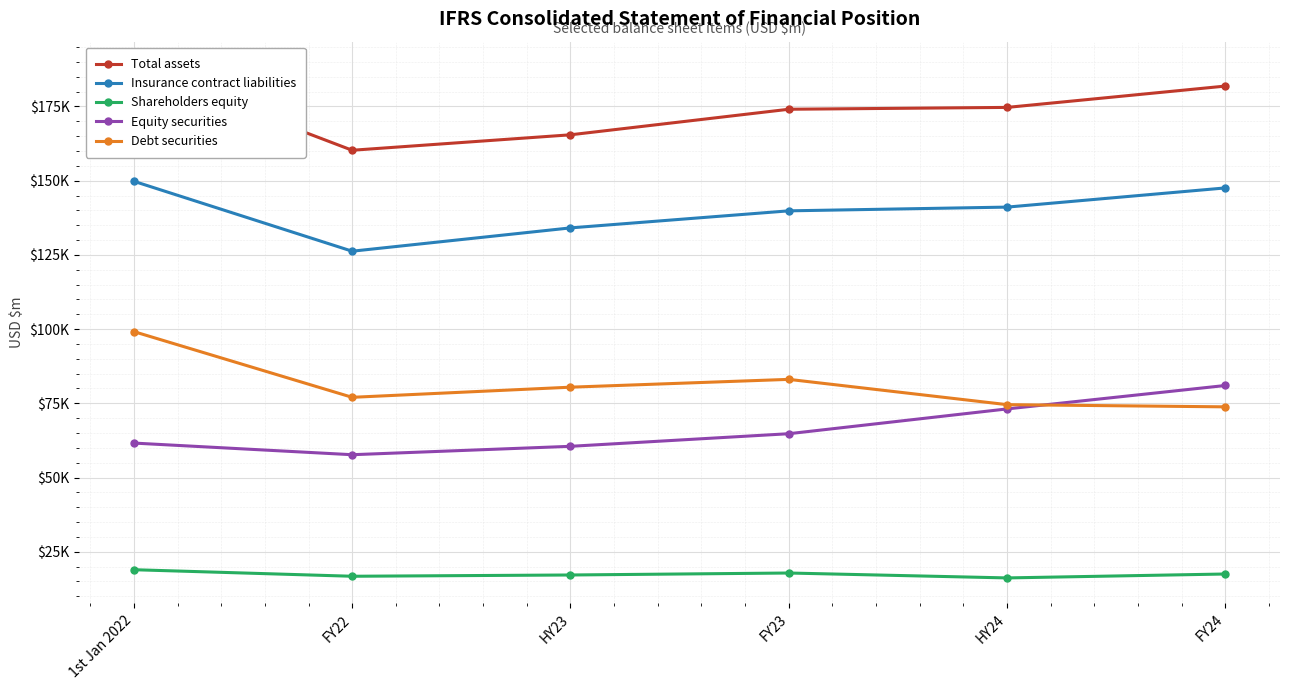

What is the total value across all series at HY23?

457651